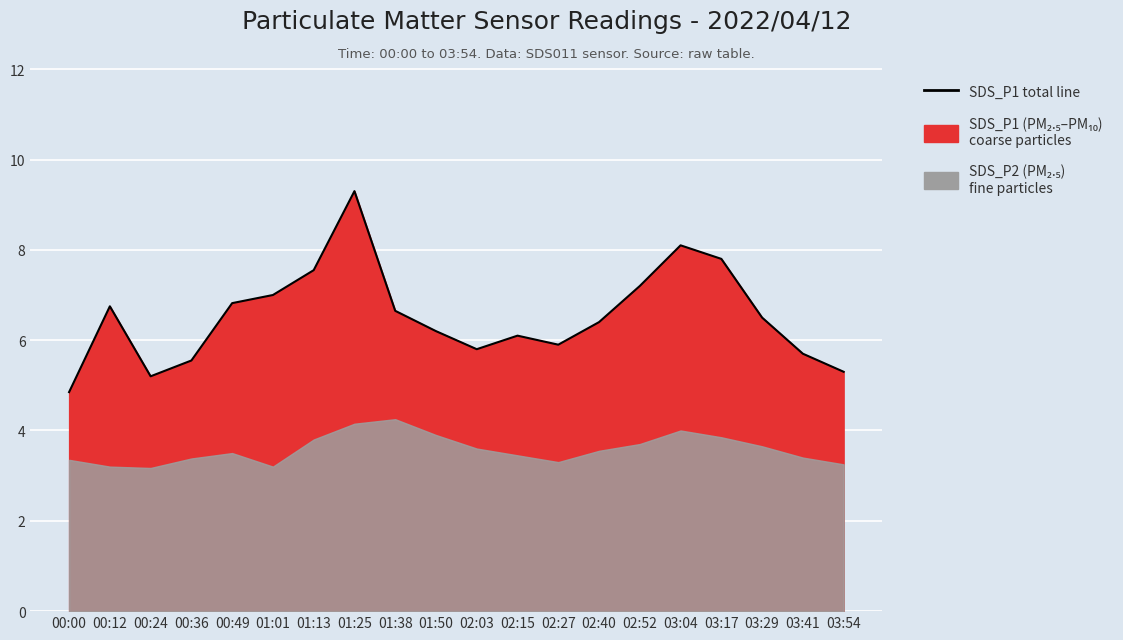

The value at 00:12 is 4.7. True or false?

False